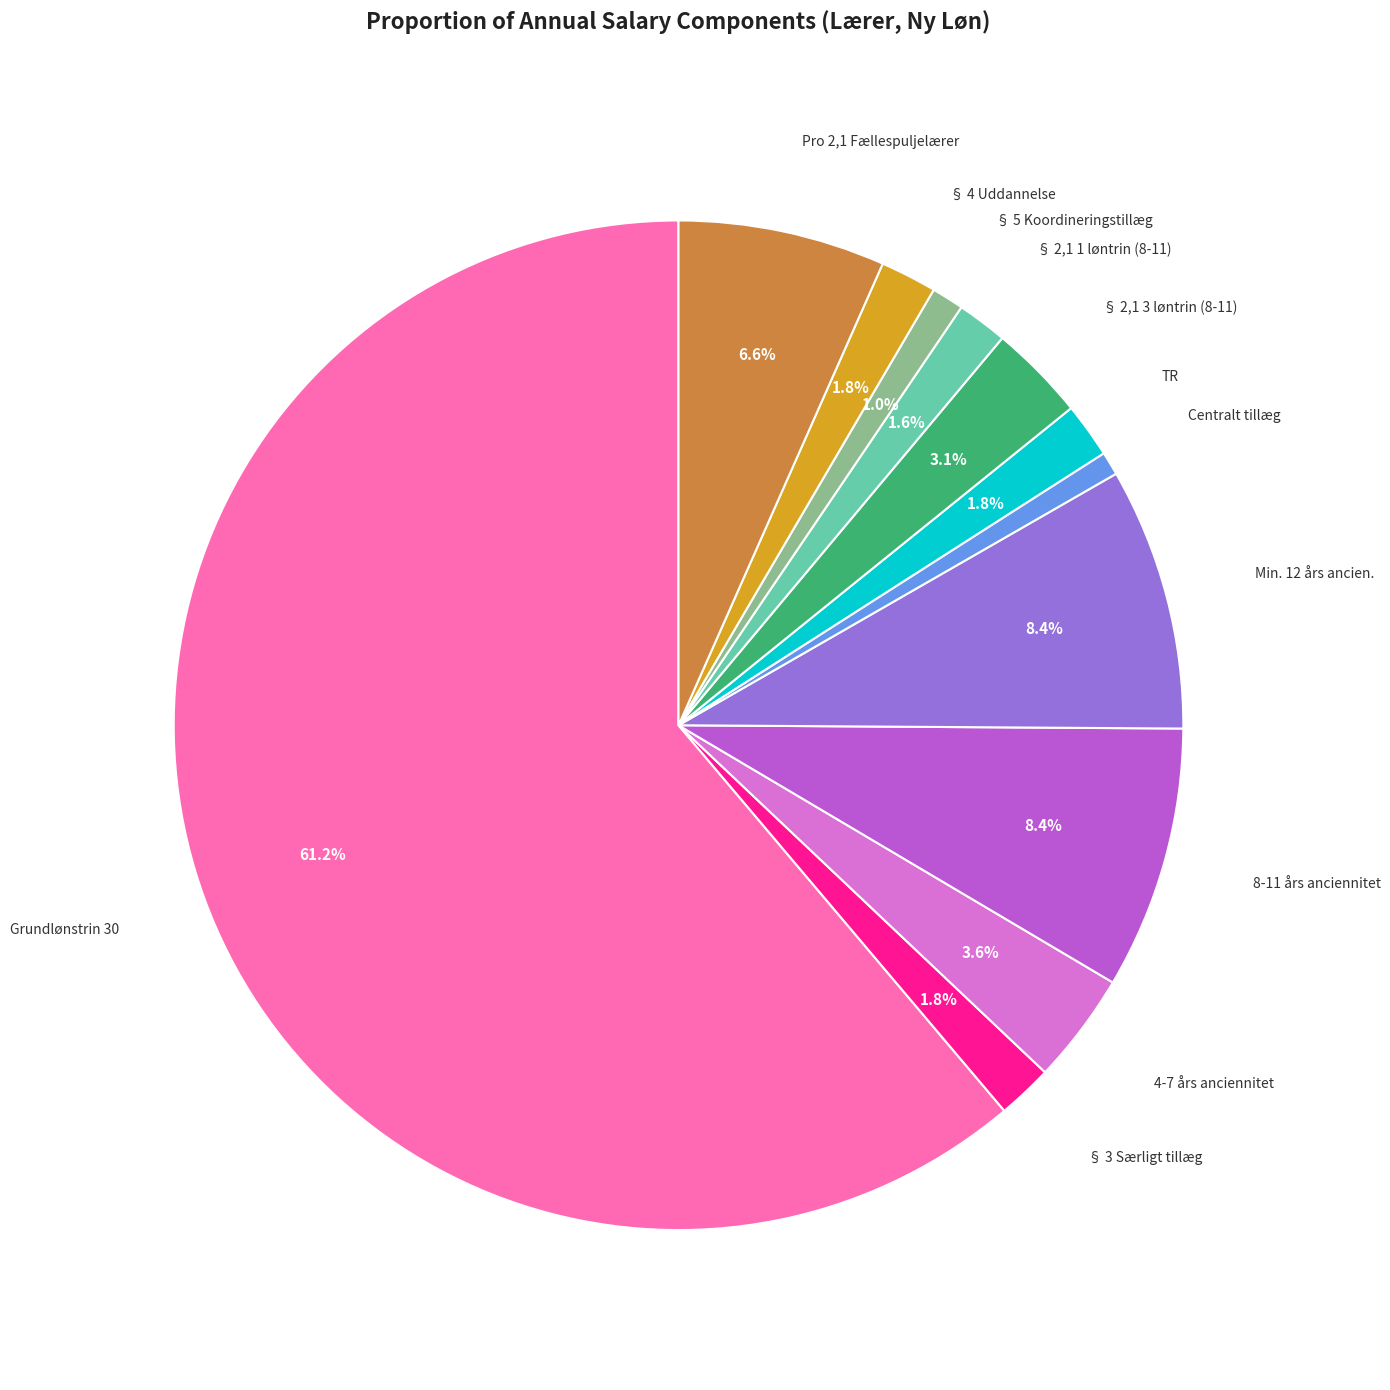

Is there any slice that represents more than half of the pie?

Yes